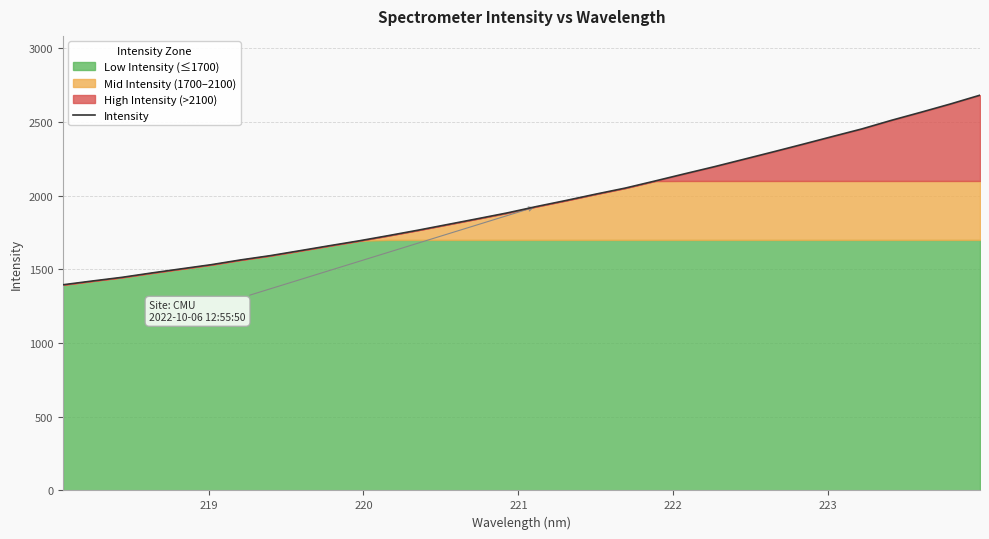

How many categories are shown in the chart?

32